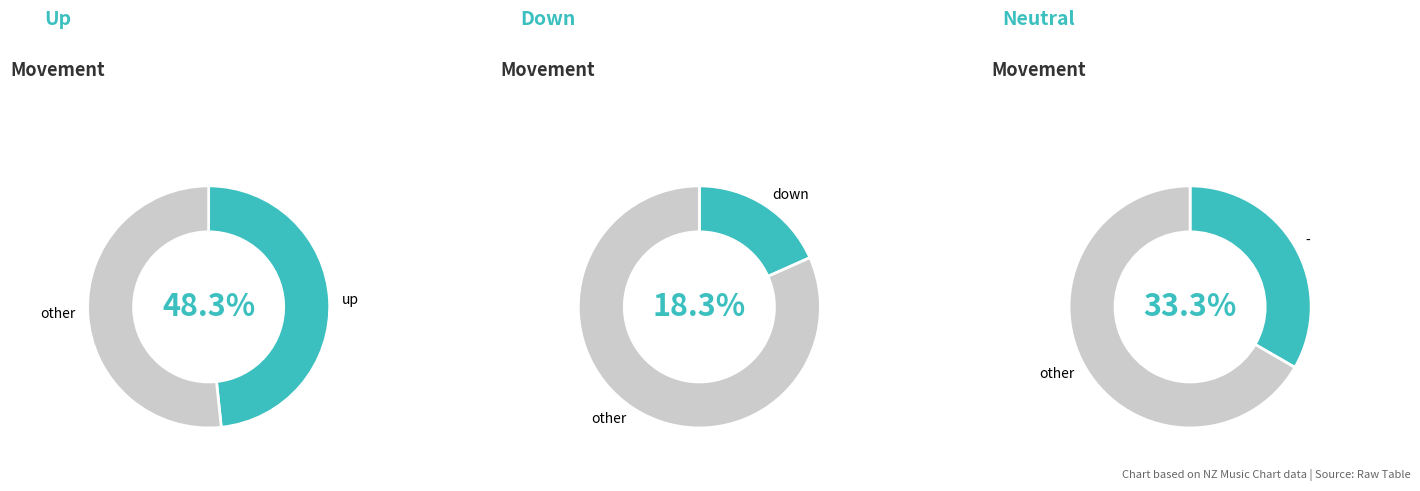

Which slice is the smallest?

down